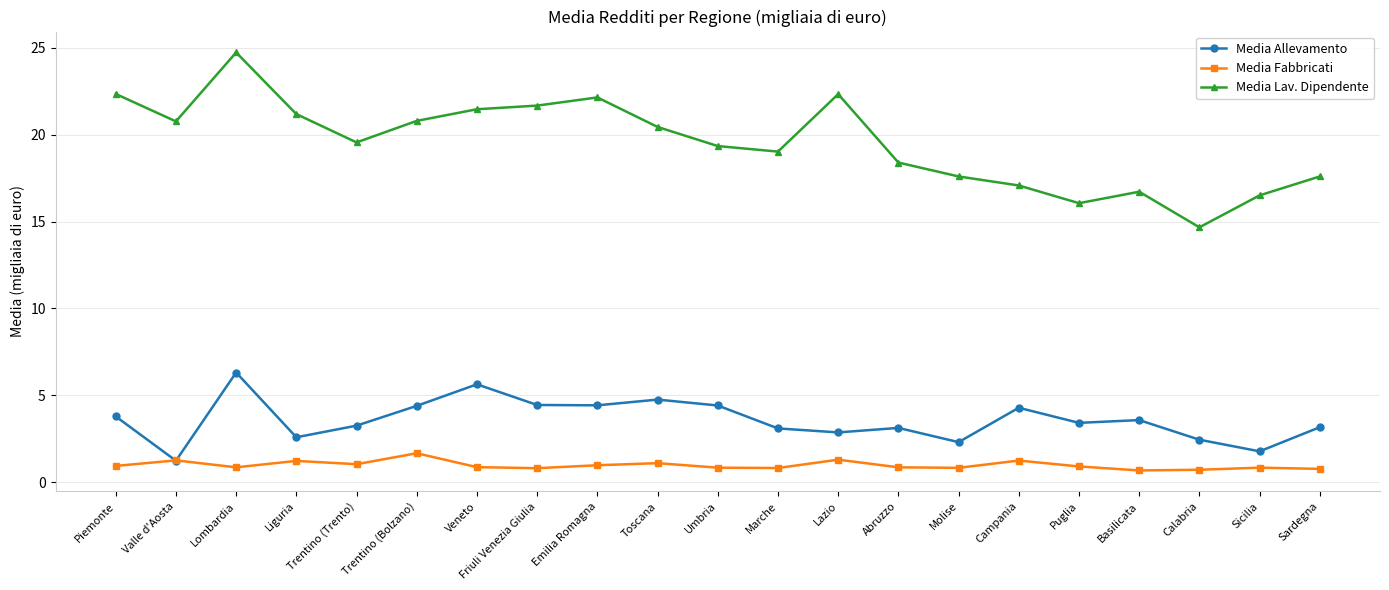

Which series has the largest range (max minus min)?

Media Lav. Dipendente